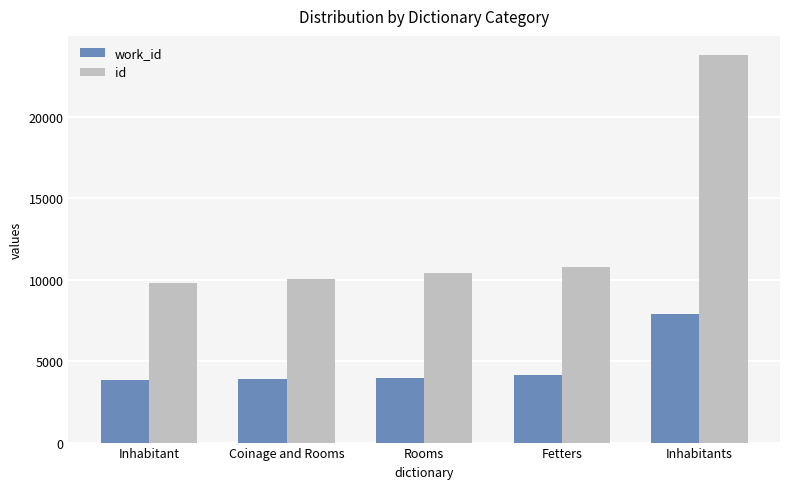

What is the total value across all series at Rooms?

14379